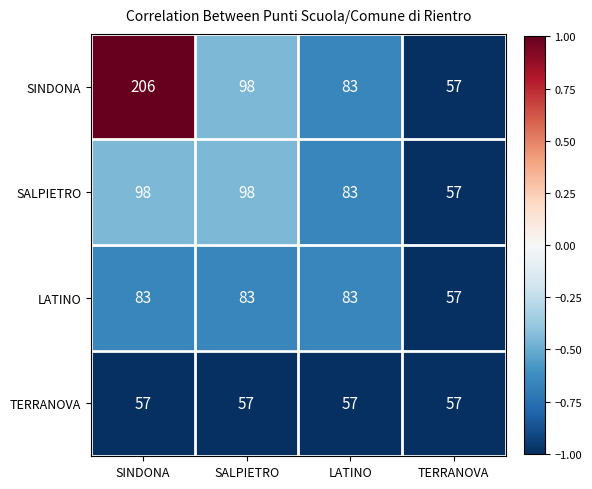

List the series in order of their peak value, lowest first.

TERRANOVA, LATINO, SALPIETRO, SINDONA